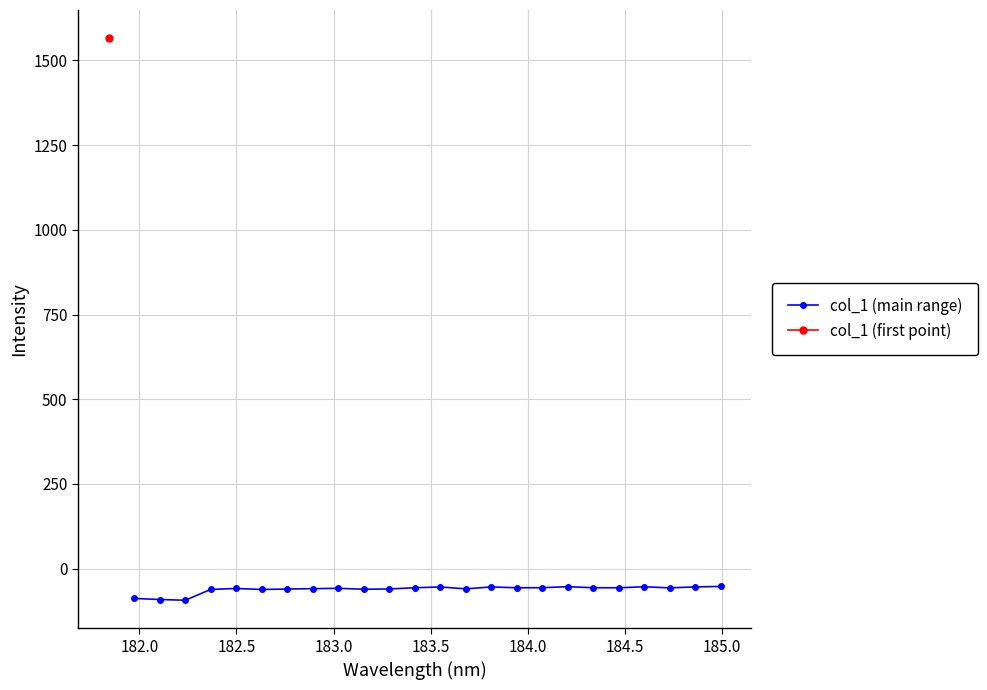

Does the chart have visible grid lines?

Yes